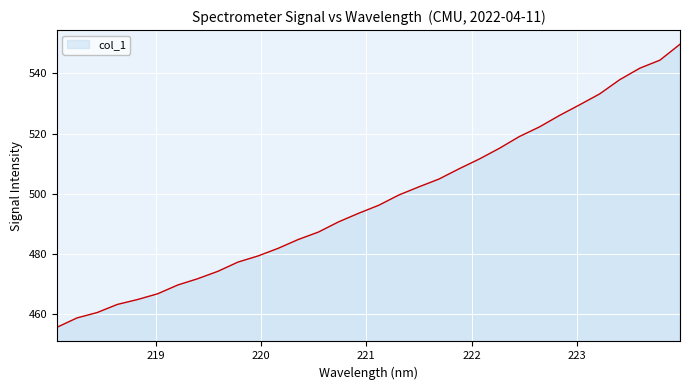

What is the greatest value displayed?

549.7